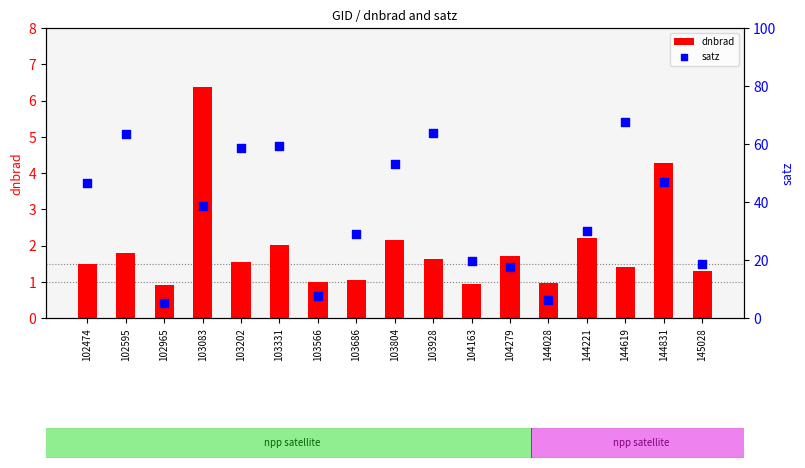

Which series contains the highest Y value?

satz